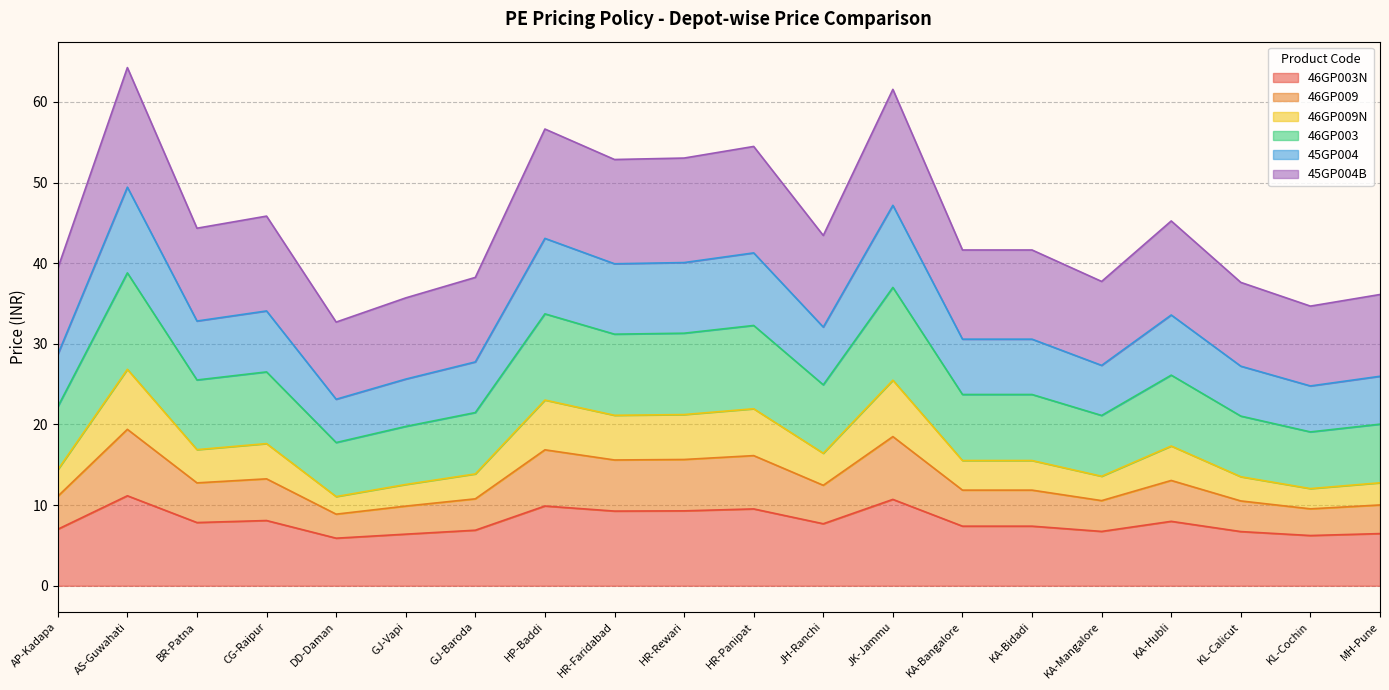

Rank the categories by 46GP003N value from highest to lowest.

AS-Guwahati, JK-Jammu, HP-Baddi, HR-Panipat, HR-Rewari, HR-Faridabad, CG-Raipur, KA-Hubli, BR-Patna, JH-Ranchi, KA-Bangalore, KA-Bidadi, AP-Kadapa, GJ-Baroda, KA-Mangalore, KL-Calicut, MH-Pune, GJ-Vapi, KL-Cochin, DD-Daman